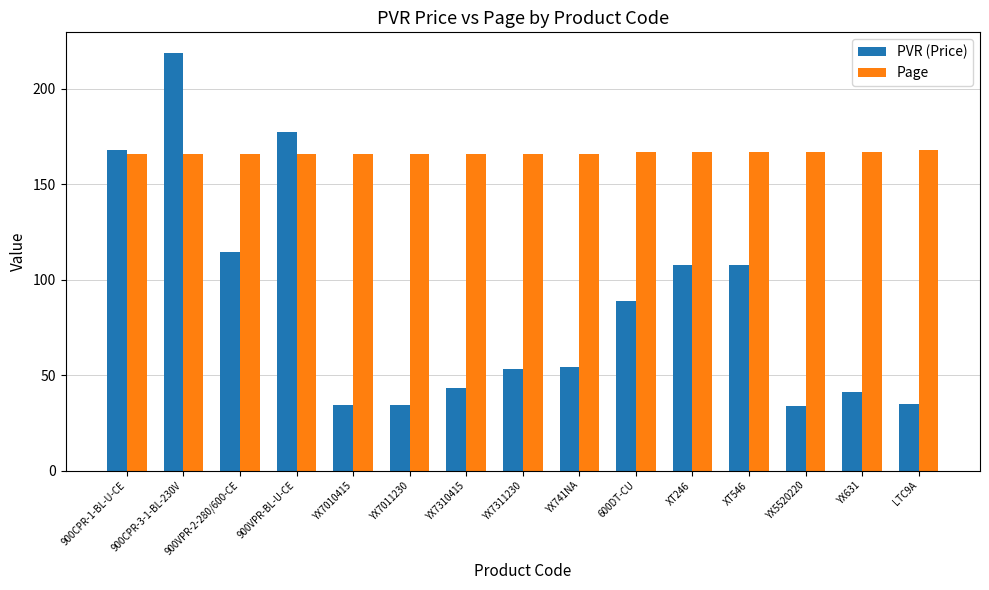

Which series changed the most between 900VPR-2-280/600-CE and YX7310415?

PVR (Price)